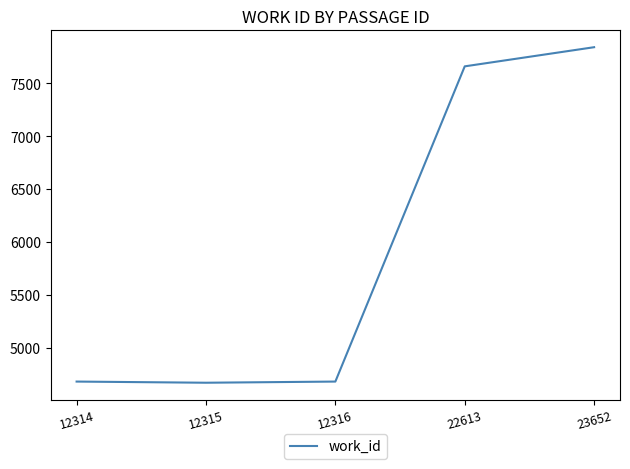

The chart shows a value of 7660 at 22613. True or false?

True